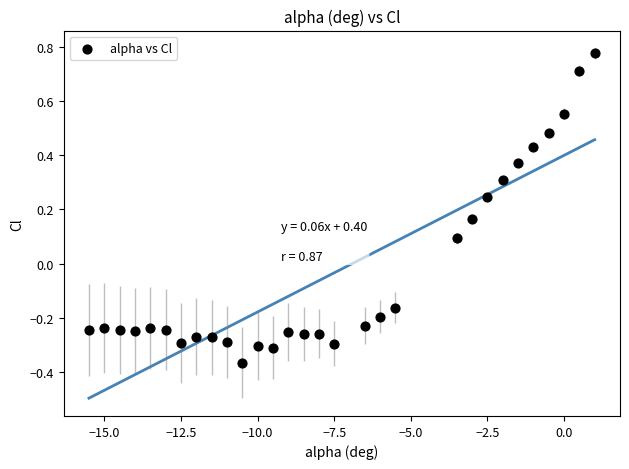

What is the range of X values (max minus min)?

16.5